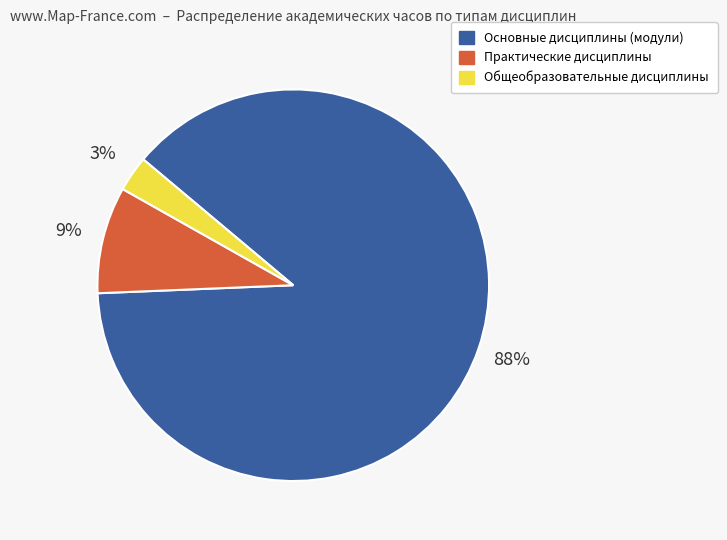

To the nearest percent, what percentage of the pie is Практические дисциплины?

9%